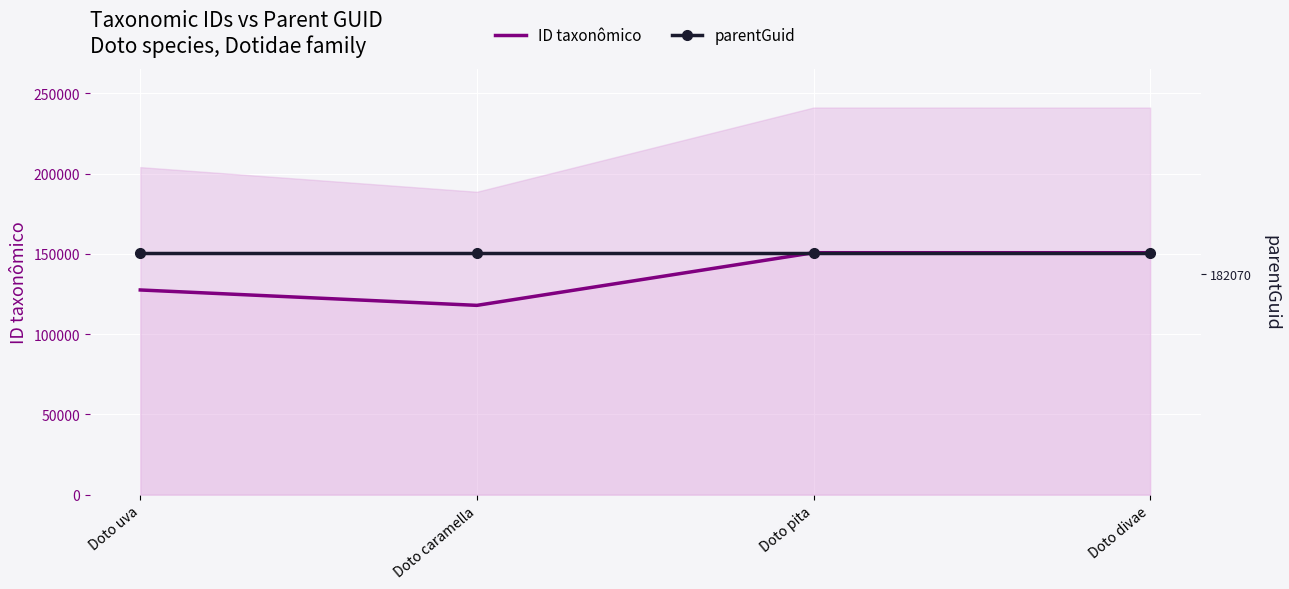

Read the ID taxonômico value at Doto pita, to the nearest 10.

150700